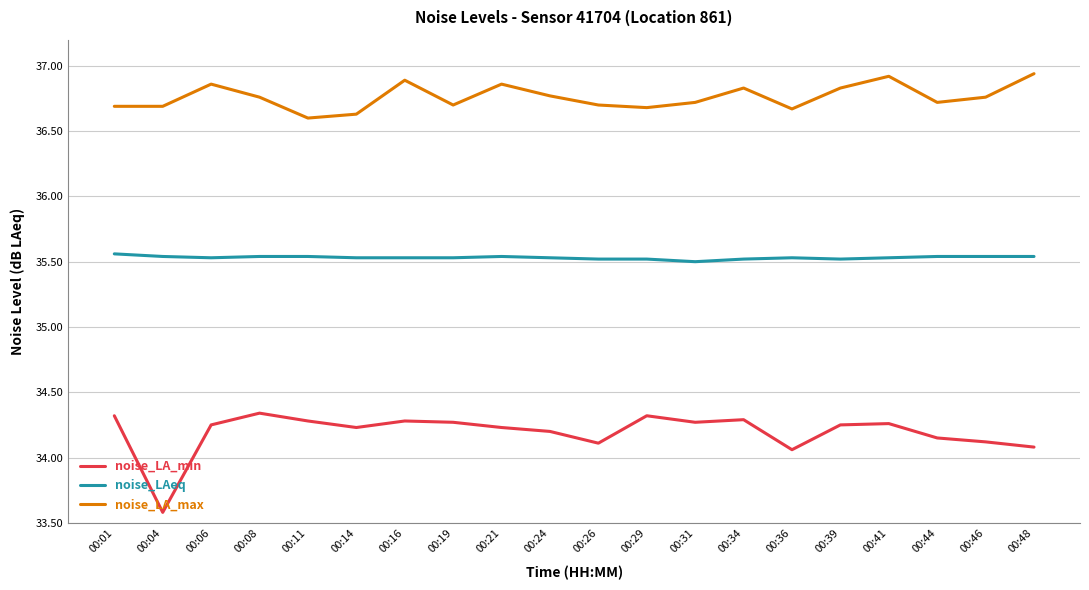

Which series has the widest spread of values?

noise_LA_min